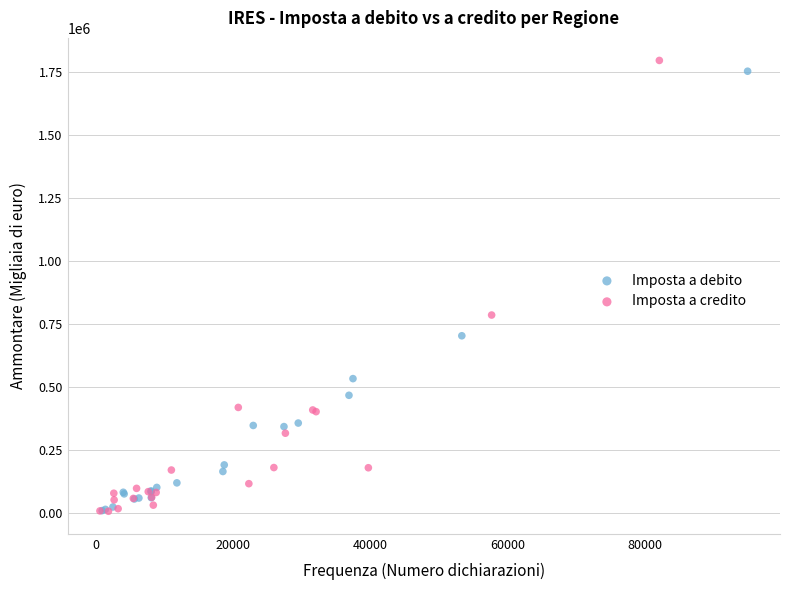

Which series has the widest spread of Y values?

Imposta a credito